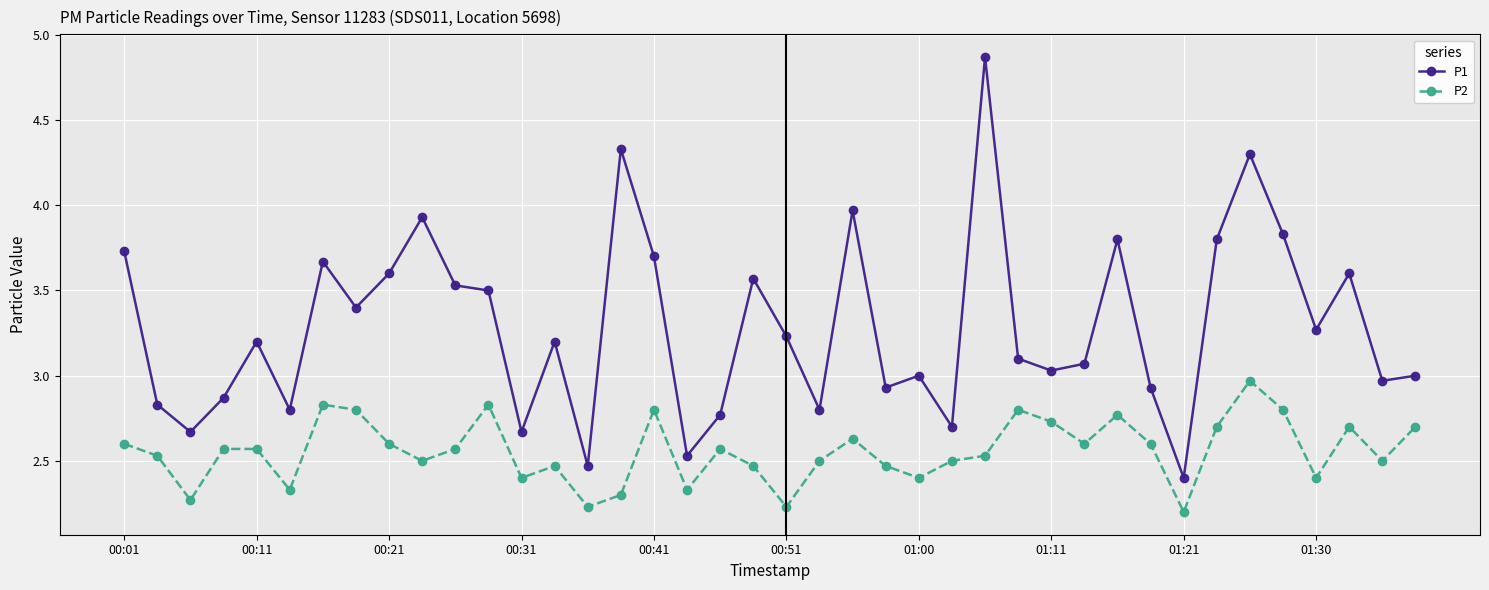

How many lines are shown in the chart?

2